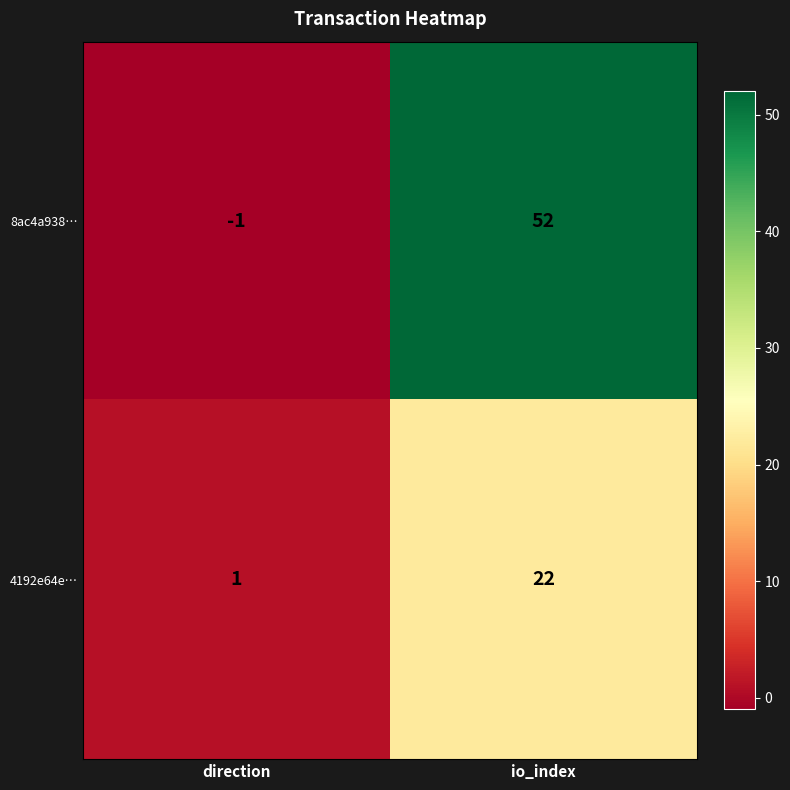

Which series has the largest range (max minus min)?

8ac4a938…